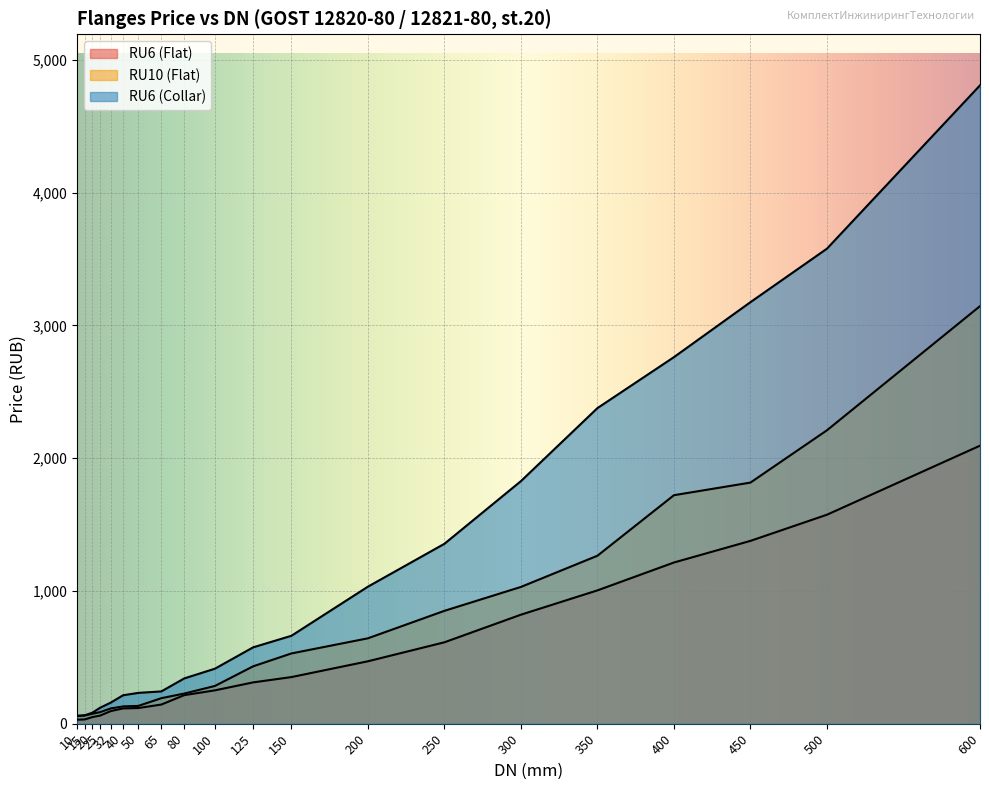

What is the sum of all RU6 (Flat) values?

10940